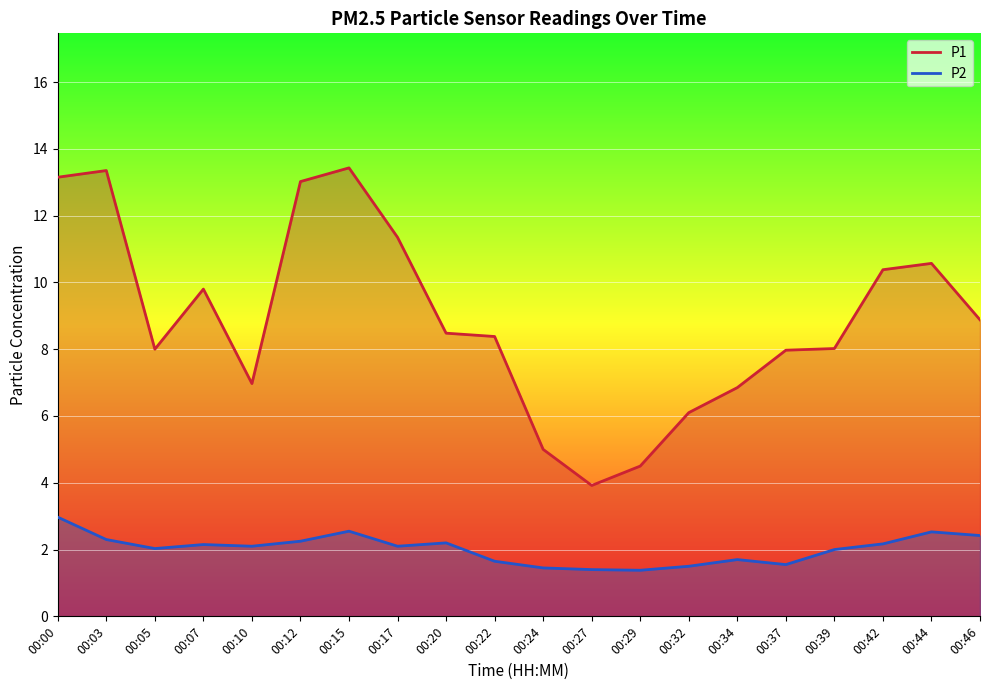

Rank the categories by P1 value from lowest to highest.

00:27, 00:29, 00:24, 00:32, 00:34, 00:10, 00:37, 00:05, 00:39, 00:22, 00:20, 00:46, 00:07, 00:42, 00:44, 00:17, 00:12, 00:00, 00:03, 00:15